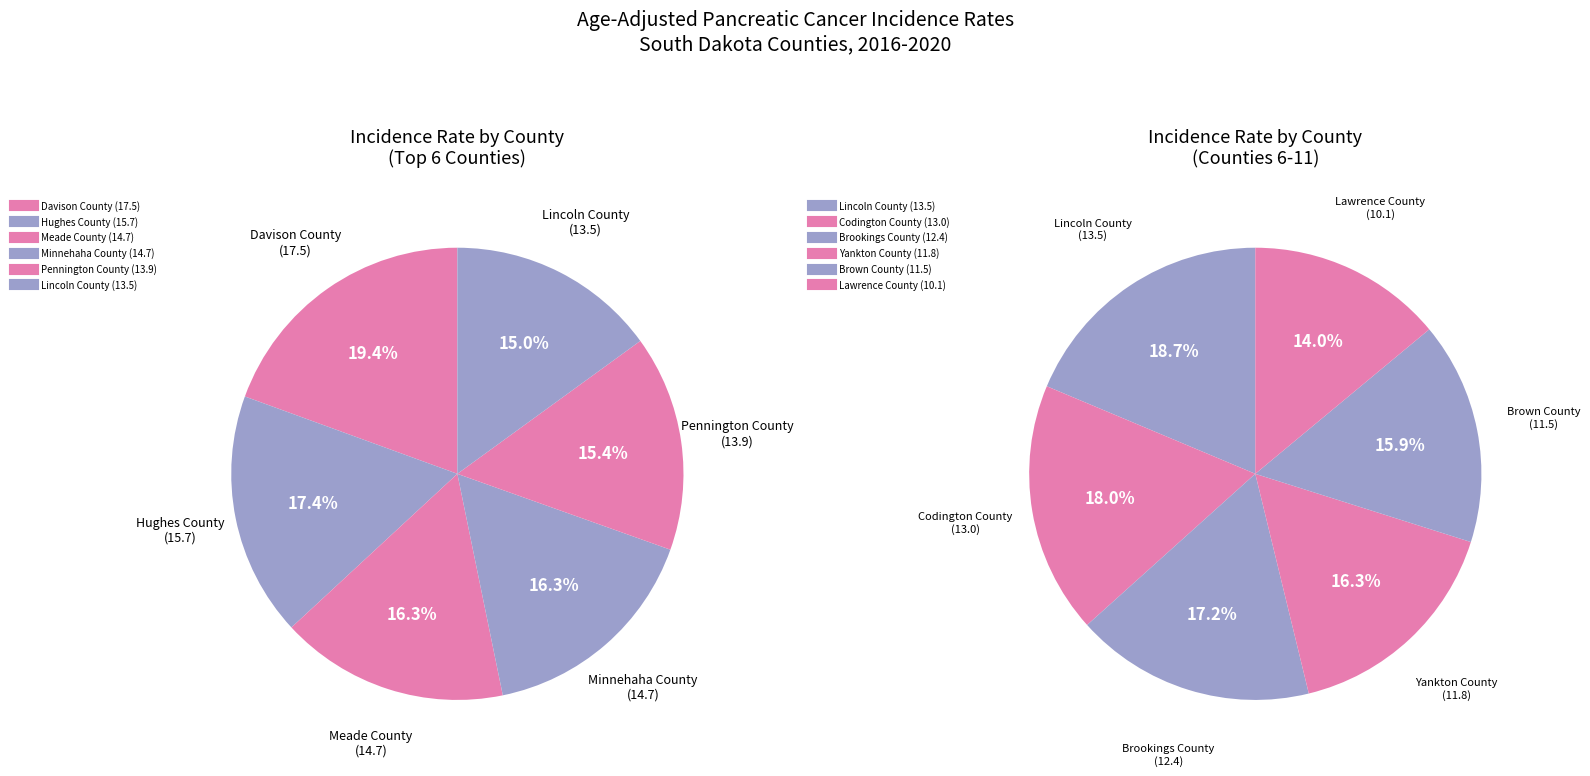

How many slices are in this pie chart?

11